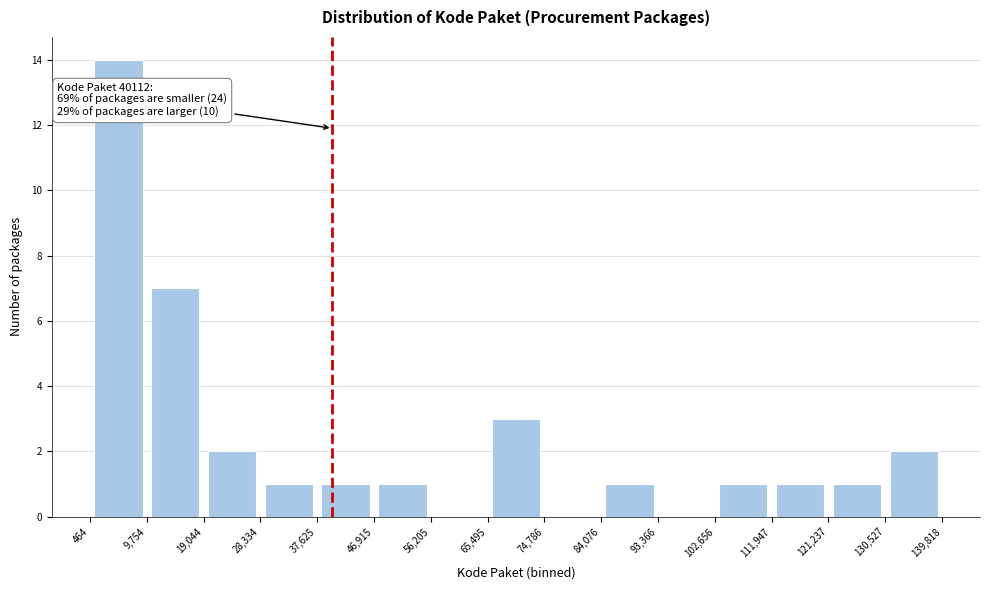

Over which range of the x-axis is the bar tallest?

464 to 9,754